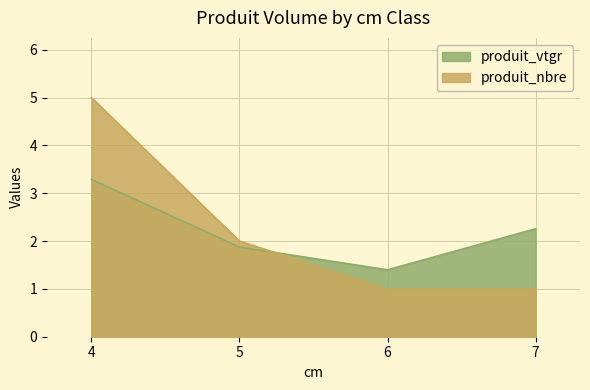

What is the sum of all produit_vtgr values?

8.8